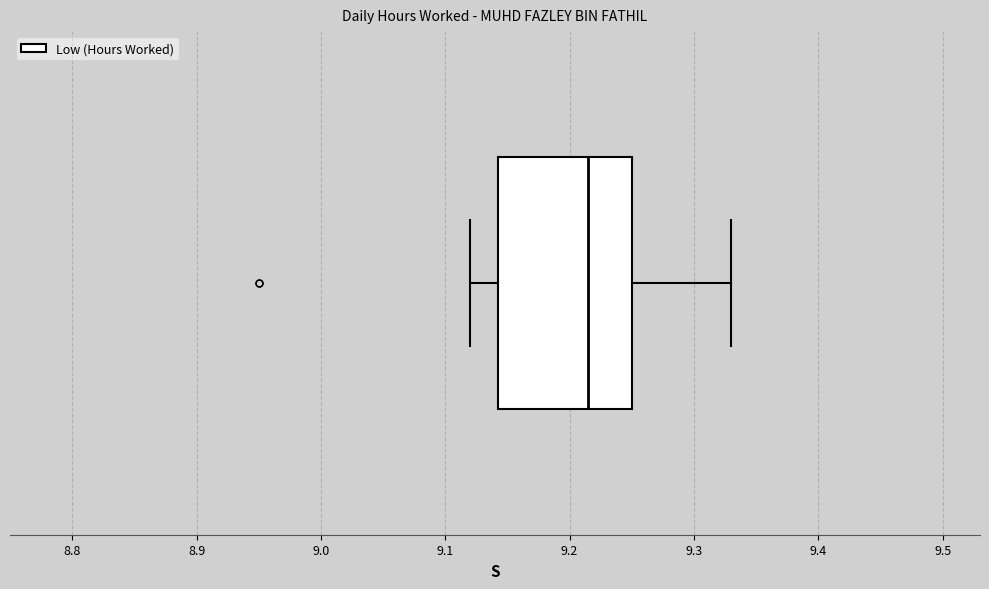

Transcribe this box plot: give where the median line is, the range the box spans, and where the two whiskers end, as read against the x-axis. The values are not printed on the chart, so give them approximately, as read against the axis.

median 9.22, box 9.14 to 9.25, whiskers 9.12 to 9.33